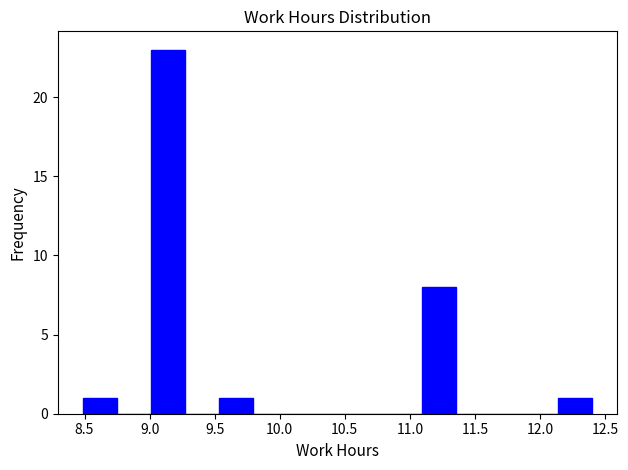

Reading left to right, transcribe this chart: for each bar, give the range it covers on the x-axis and its height. Neither the bar edges nor the heights are printed on the chart, so give them approximately, as read against the axes.

8.50 to 8.75: 1
8.75 to 9.00: 0
9.00 to 9.25: 23
9.25 to 9.55: 0
9.55 to 9.80: 1
9.80 to 10.05: 0
10.05 to 10.30: 0
10.30 to 10.60: 0
10.60 to 10.85: 0
10.85 to 11.10: 0
11.10 to 11.35: 8
11.35 to 11.60: 0
11.60 to 11.90: 0
11.90 to 12.15: 0
12.15 to 12.40: 1